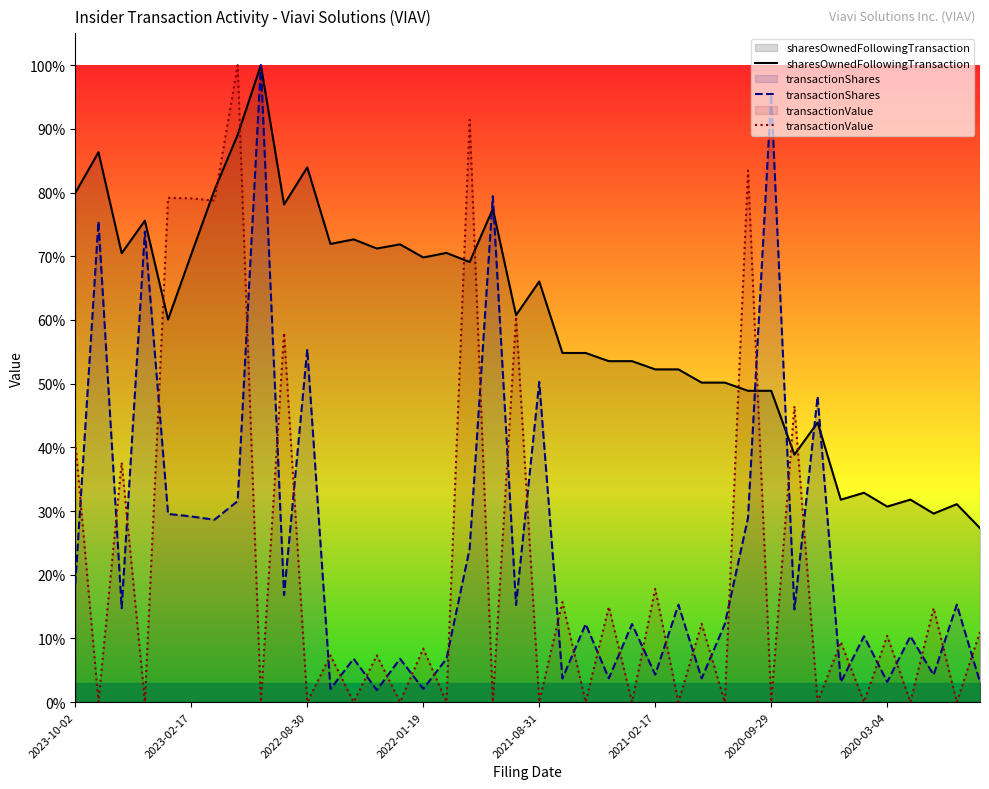

Is the value of transactionValue at 38 greater than the value of transactionShares at 25?

No